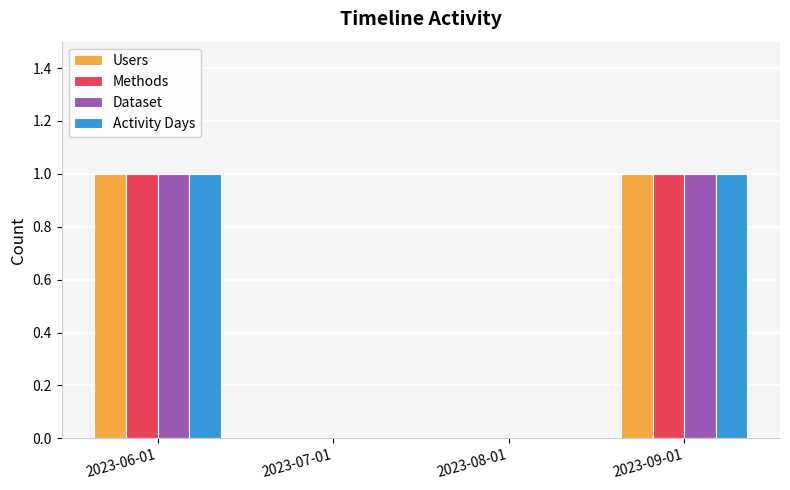

How many data points does each series have?

4